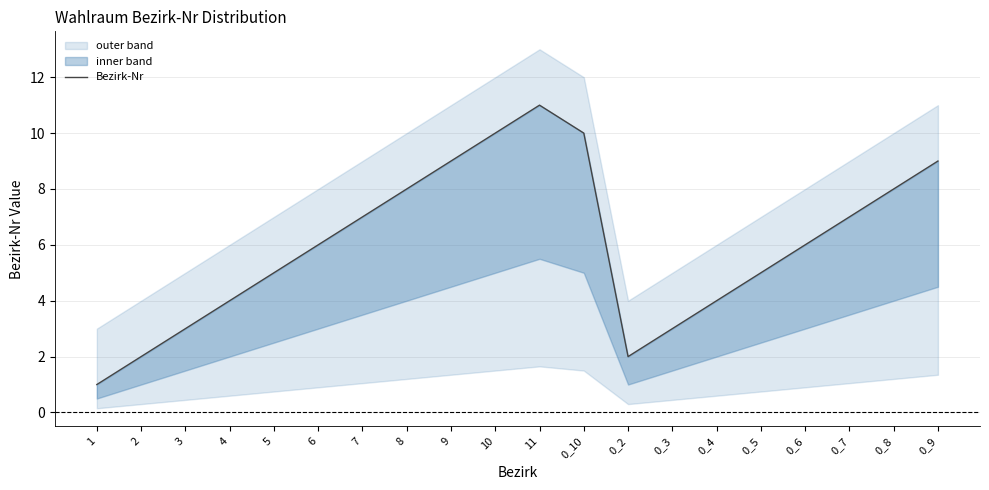

What is the change in value from 5 to 0_8?

+3